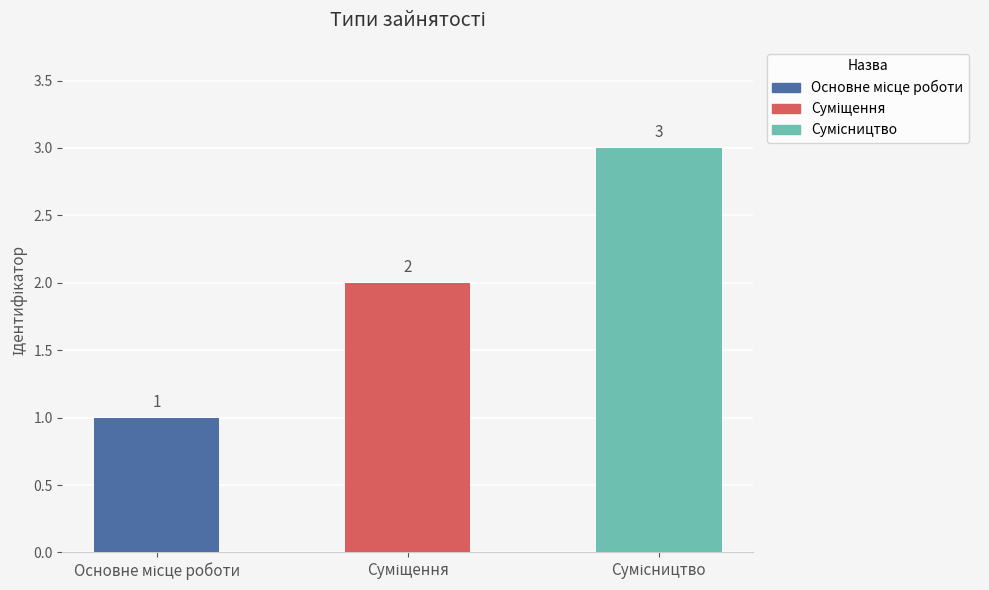

What is the maximum value shown in the chart?

3